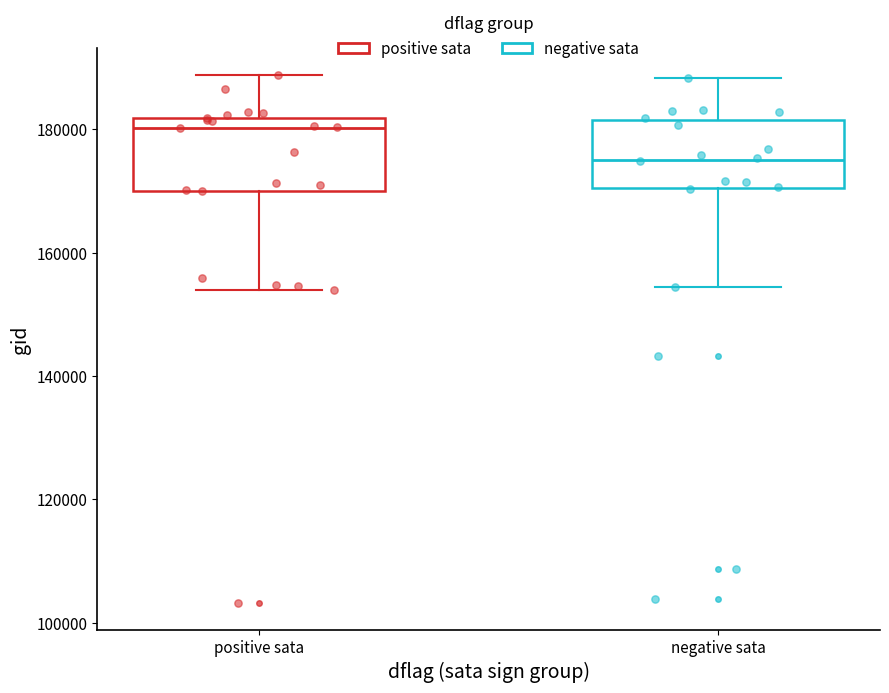

Where is the lower edge of the box for positive sata on the y-axis? The values are not printed on the chart, so give them approximately, as read against the axis.

170000